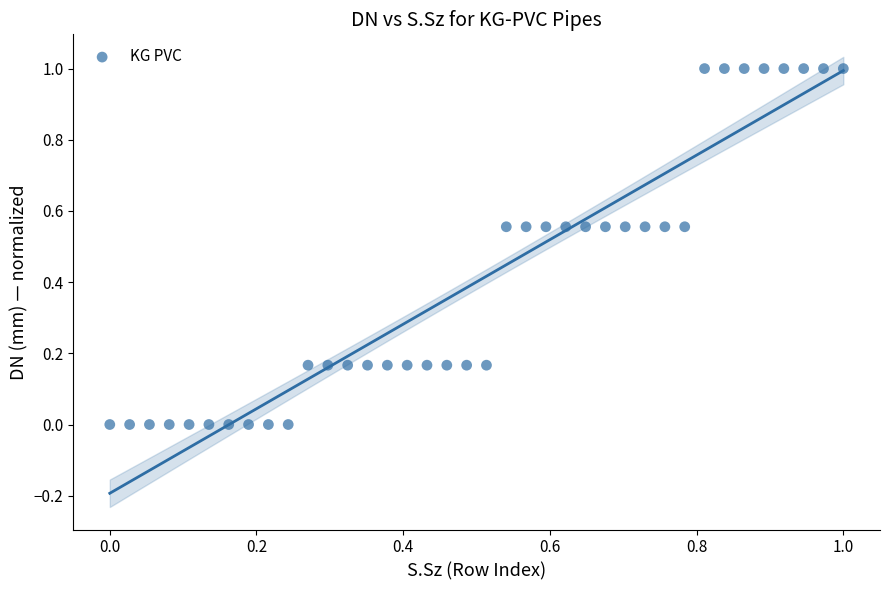

What is the range of Y values (max minus min)?

1.0